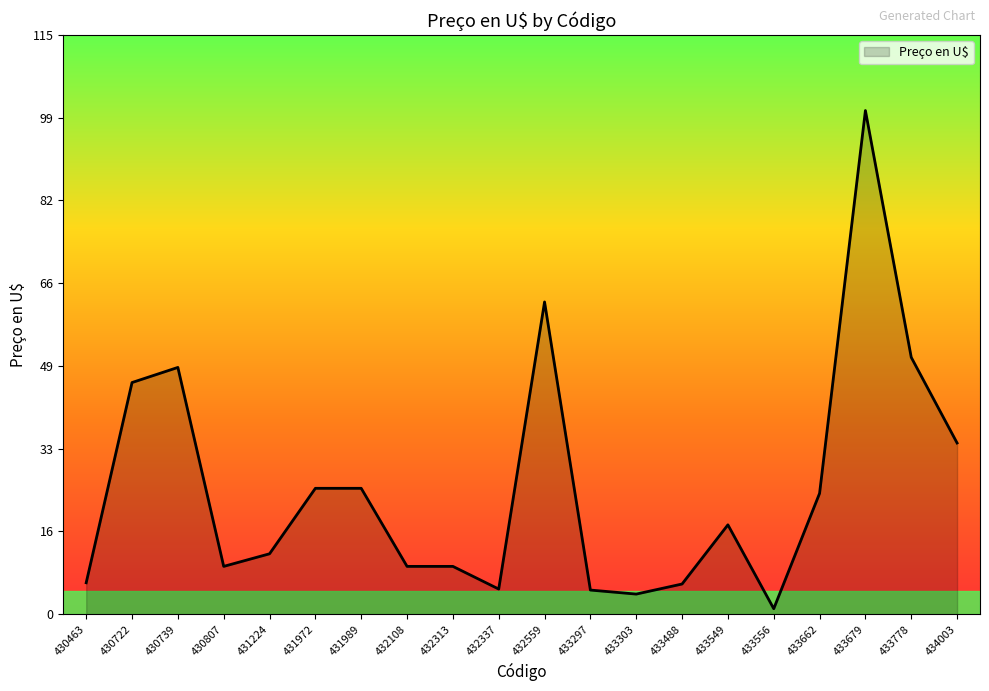

The chart shows a value of 108.8 at 432559. True or false?

False